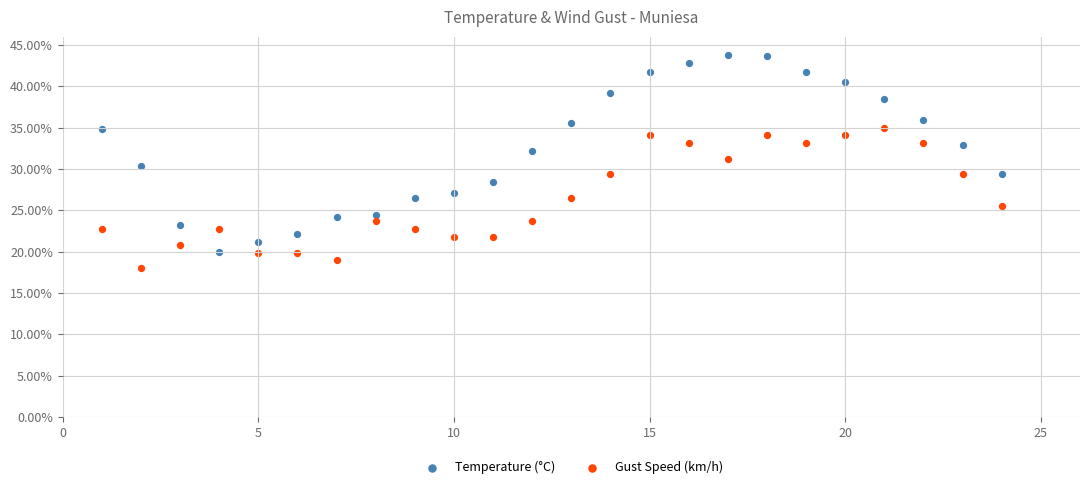

Which series reaches the minimum Y coordinate?

Gust Speed (km/h)